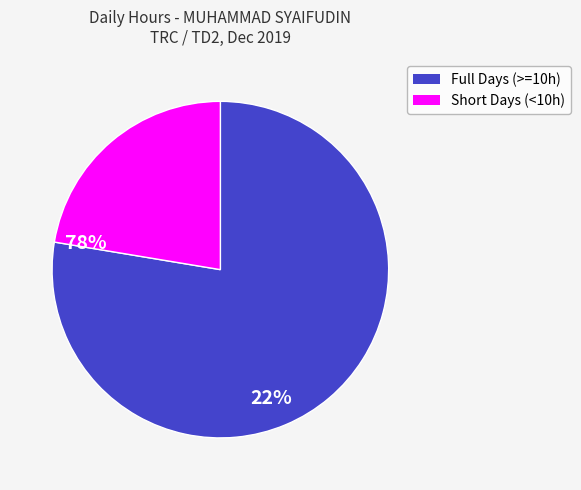

How many slices are in this pie chart?

2